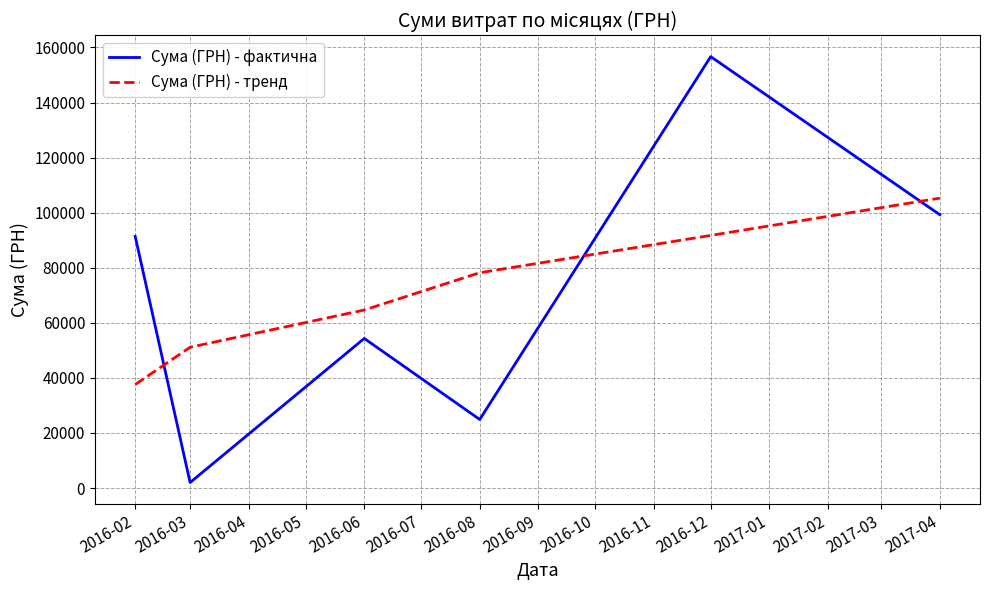

Which series has the widest spread of values?

Сума (ГРН) - фактична